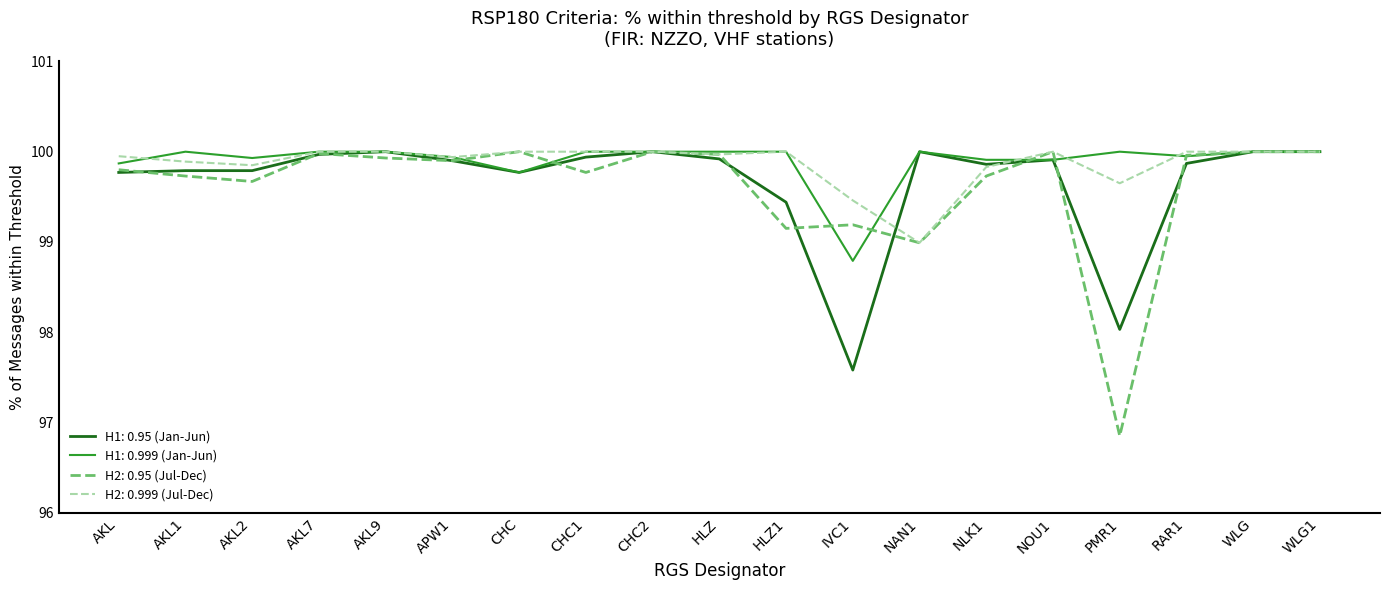

At PMR1, list the series in order from smallest to largest.

H2: 0.95 (Jul-Dec), H1: 0.95 (Jan-Jun), H2: 0.999 (Jul-Dec), H1: 0.999 (Jan-Jun)